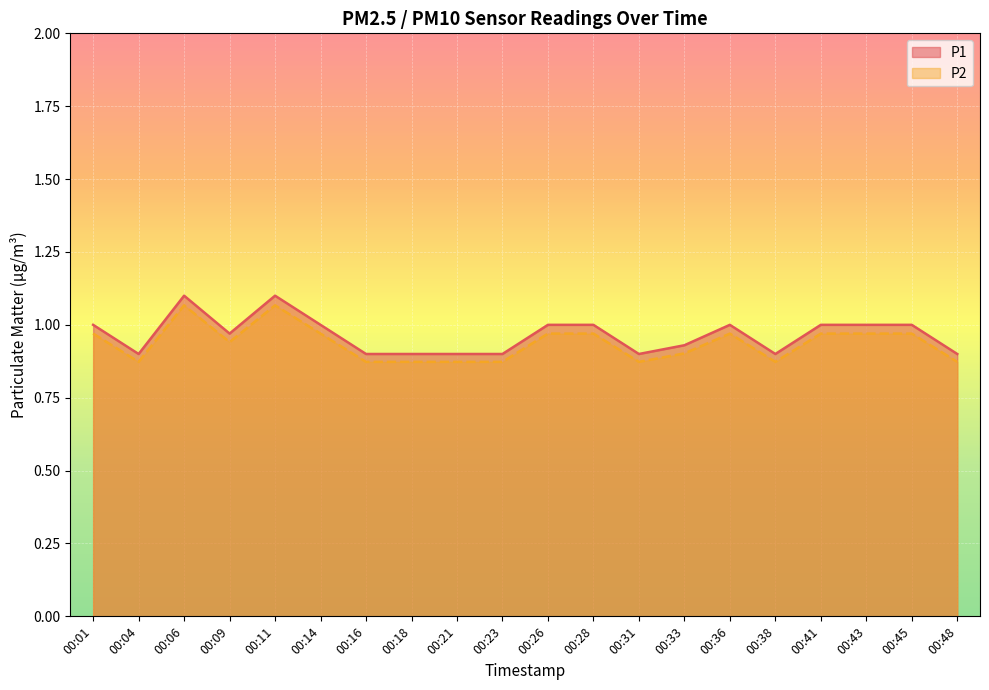

What is the total value across all series at 00:36?

2.0